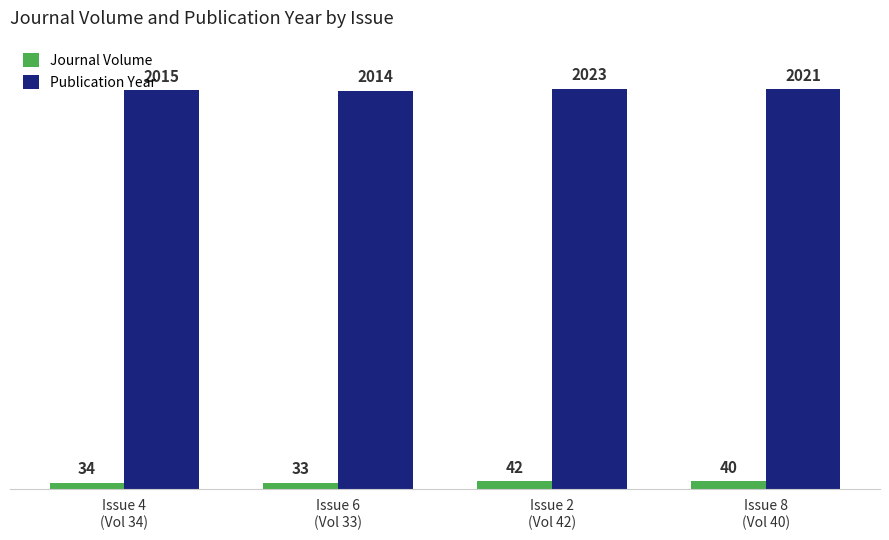

Reading left to right, what are all the values shown in this chart?

Journal Volume: 34	33	42	40
Publication Year: 2015	2014	2023	2021